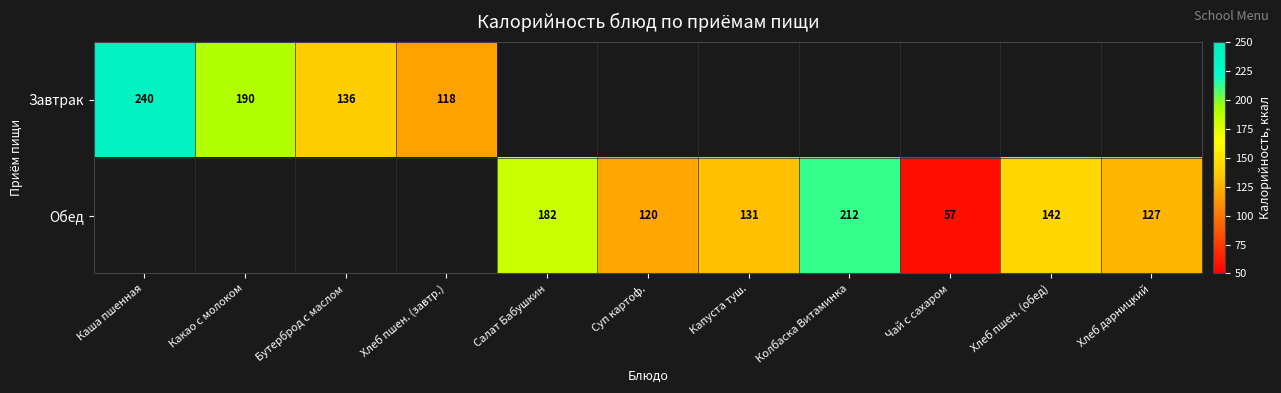

Is it true that Обед equals 41 at Хлеб дарницкий?

False